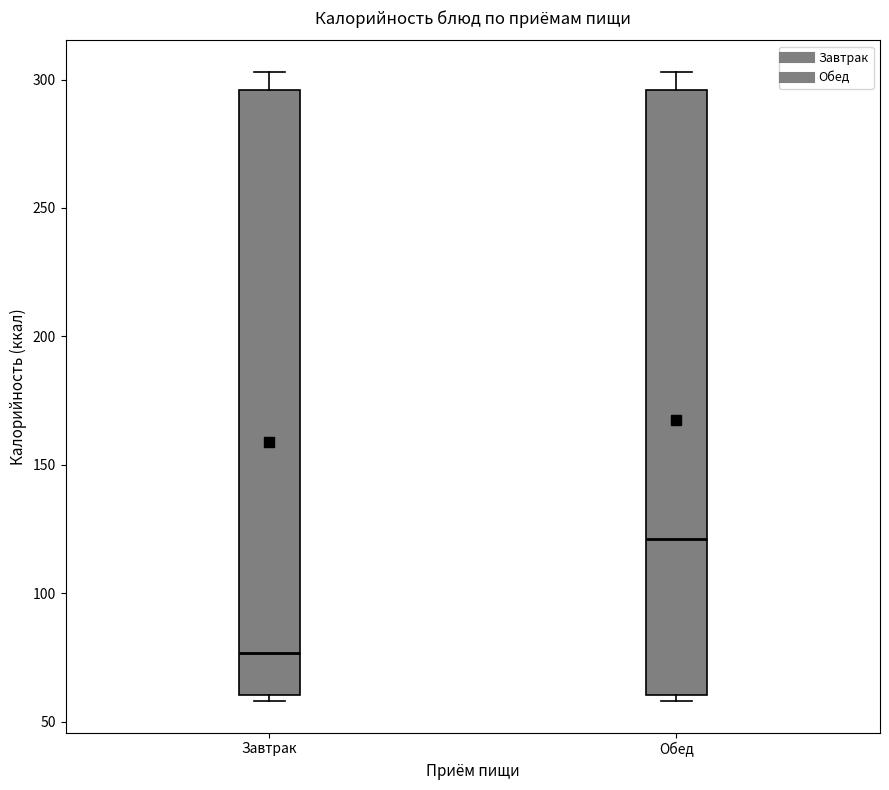

Reading left to right, transcribe this box plot: for each box, give where its median line is, the range the box spans, and where its two whiskers end, as read against the y-axis. The values are not printed on the chart, so give them approximately, as read against the axis.

Завтрак: median 75, box 60 to 295, whiskers 60 (just below the box's lower edge) to 305
Обед: median 120, box 60 to 295, whiskers 60 (just below the box's lower edge) to 305